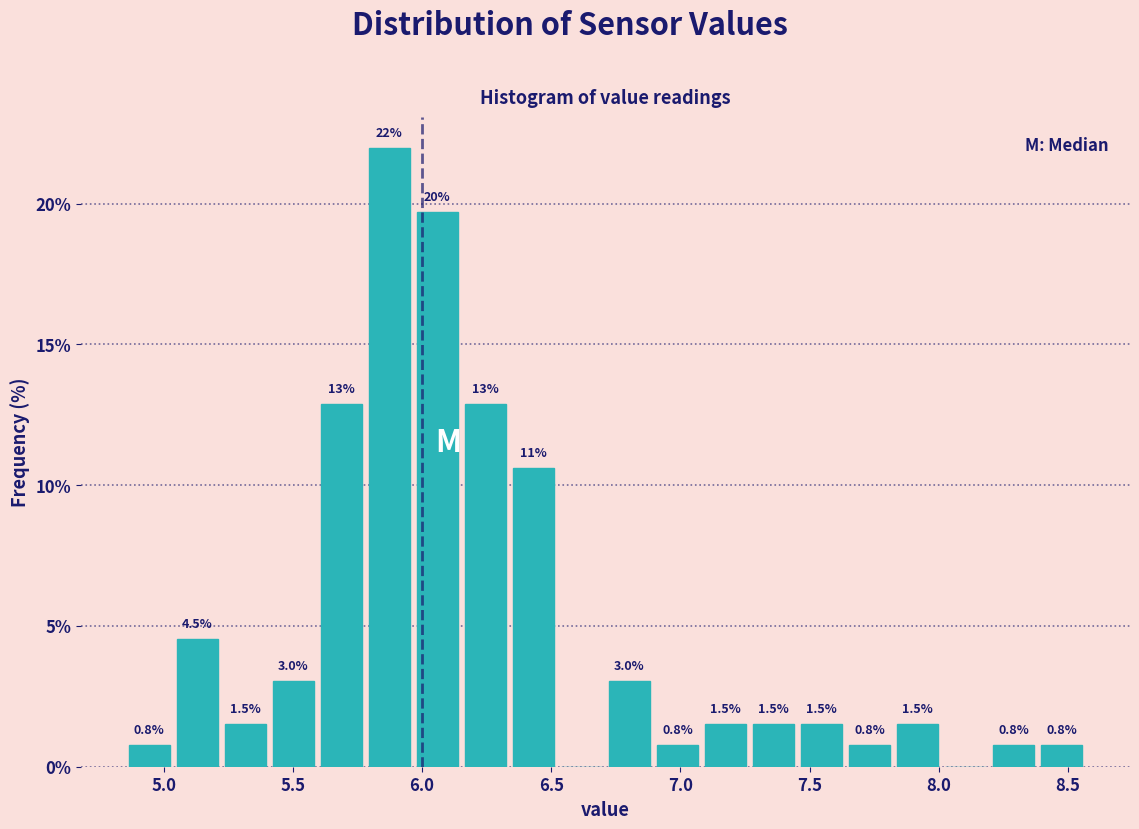

Read against the x-axis, roughly where is the centre of the tallest bar?

5.85